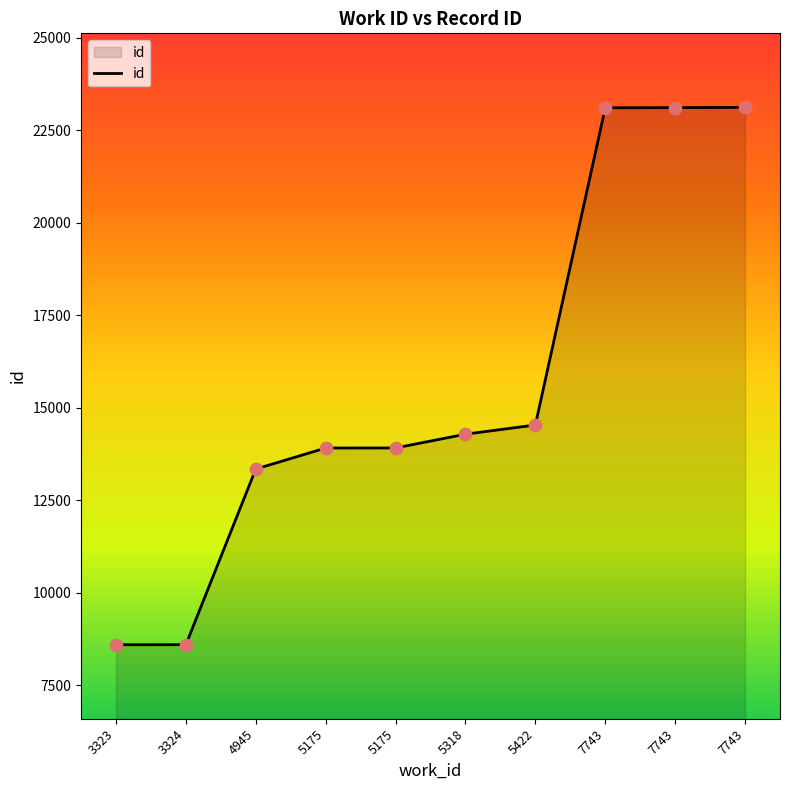

Which has a higher value, 5318 or 7743?

7743